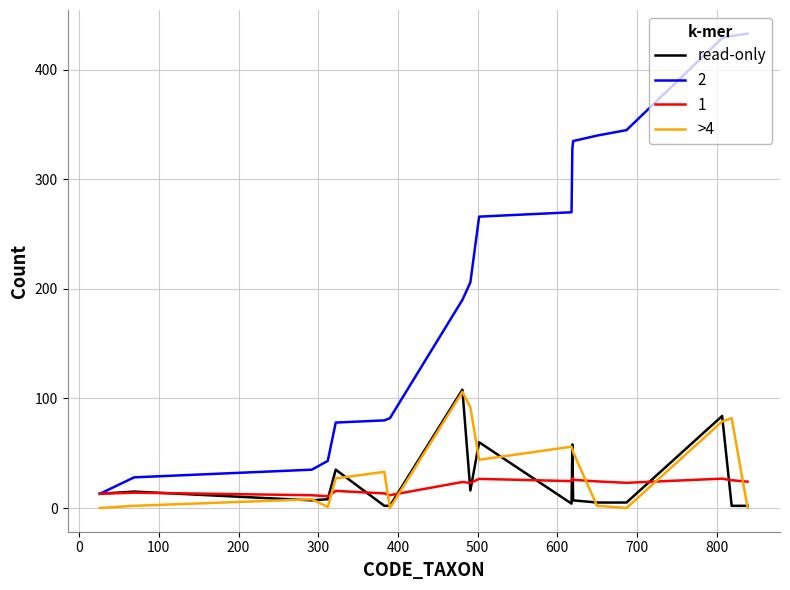

What is the greatest value displayed?

433.0